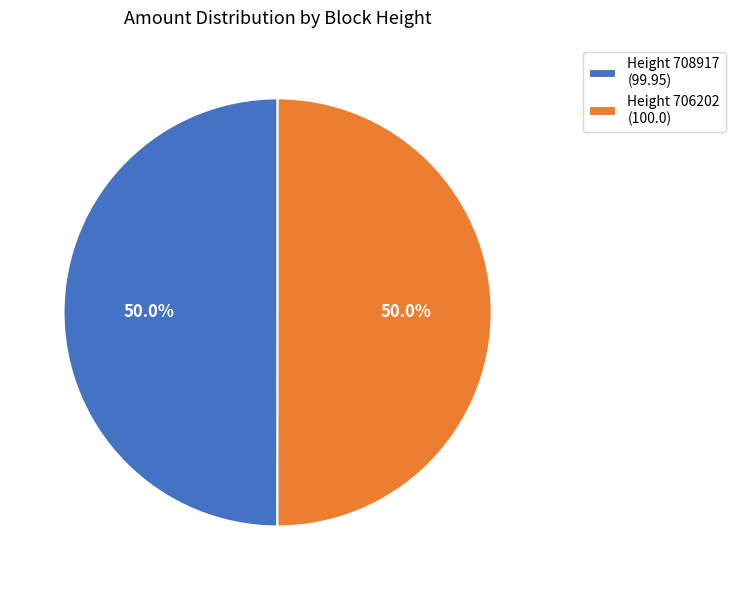

What is the ratio of the value at Height 708917 (99.95) to the value at Height 706202 (100.0)?

1.0